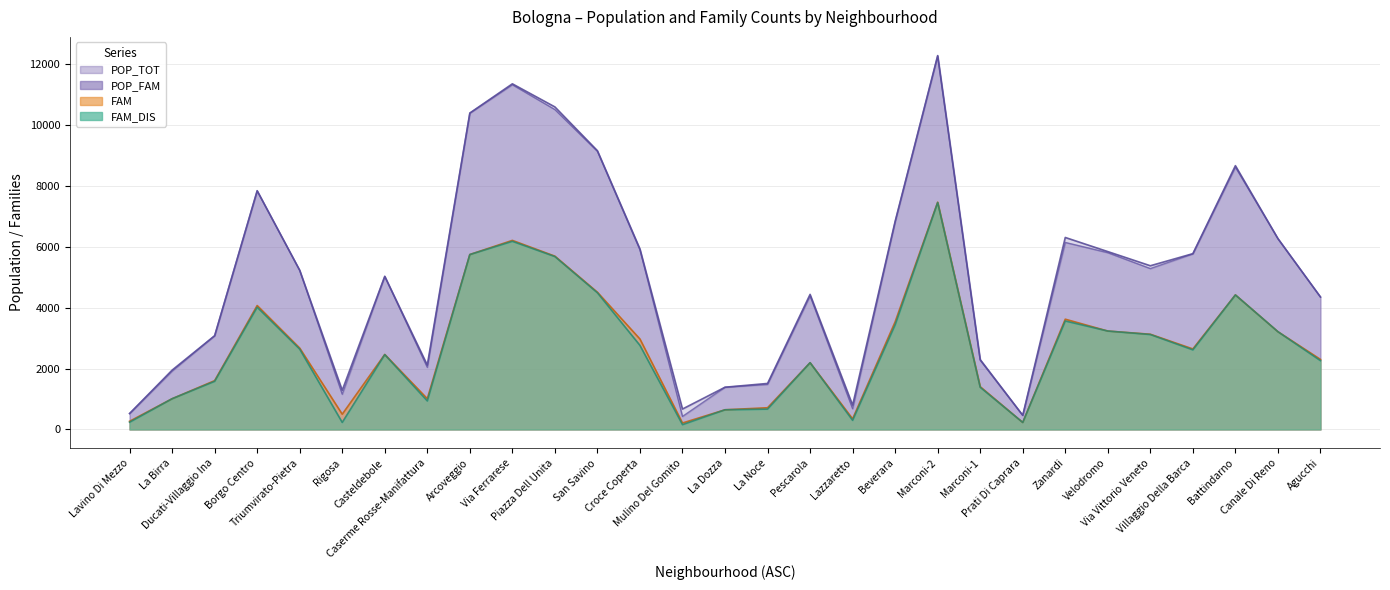

Which series has the largest range (max minus min)?

POP_FAM